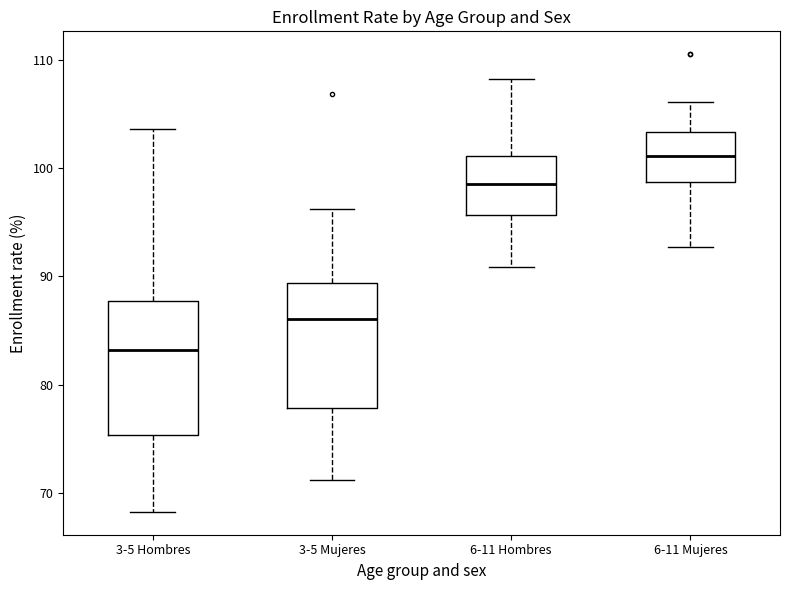

Reading left to right, transcribe this box plot: for each box, give where its median line is, the range the box spans, and where its two whiskers end, as read against the y-axis. The values are not printed on the chart, so give them approximately, as read against the axis.

3-5 Hombres: median 83, box 75 to 88, whiskers 68 to 104
3-5 Mujeres: median 86, box 78 to 89, whiskers 71 to 96
6-11 Hombres: median 99, box 96 to 101, whiskers 91 to 108
6-11 Mujeres: median 101, box 99 to 103, whiskers 93 to 106